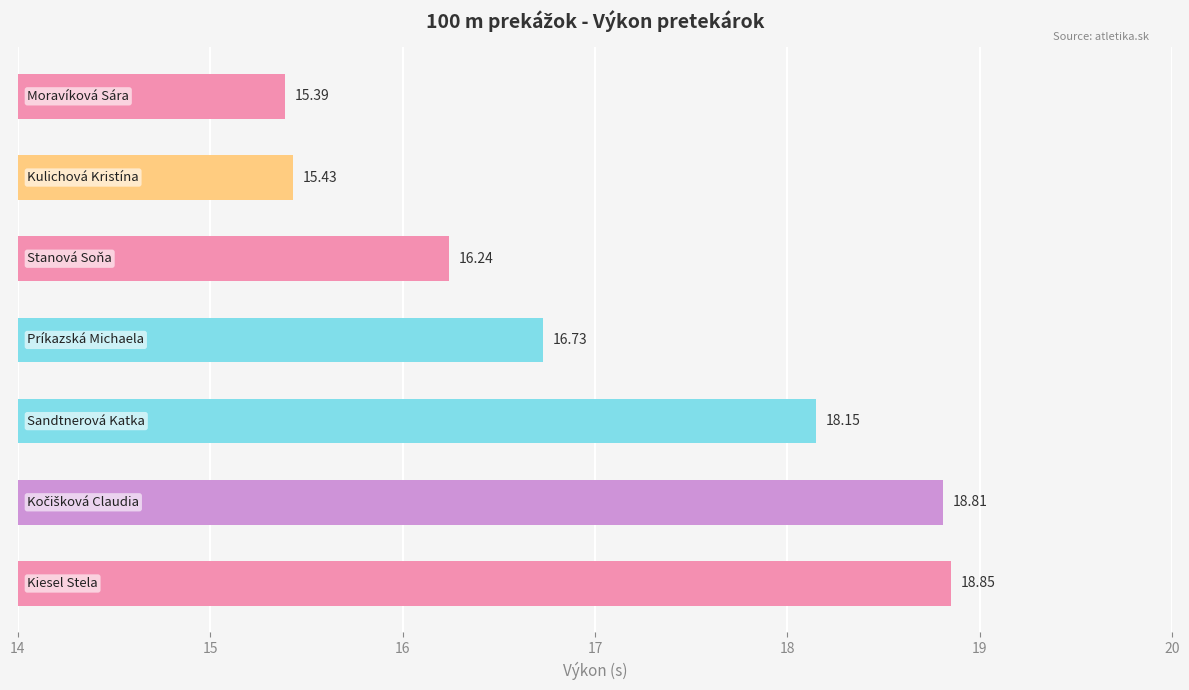

What is the difference between the second highest and second lowest values?

3.4